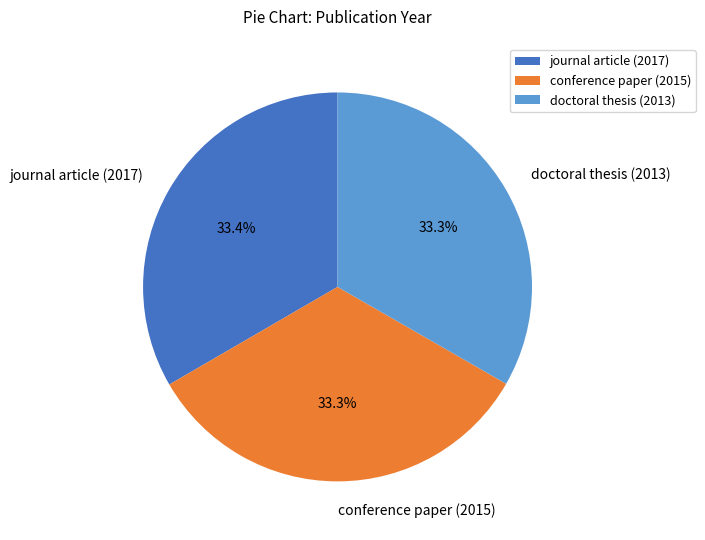

True or false: journal article (2017) accounts for 33% of the total.

True